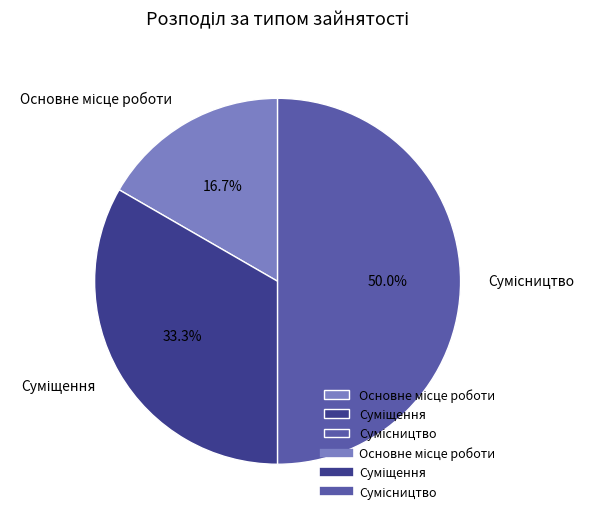

To the nearest percent, what is the difference between the largest and smallest slice percentages?

33%